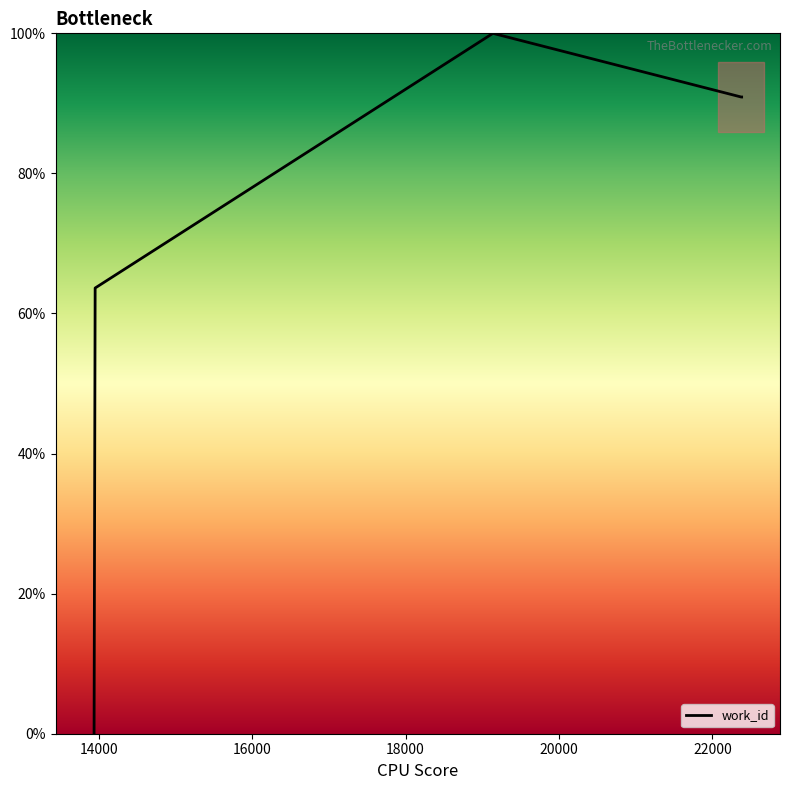

What is the difference between the maximum and minimum values?

100.0